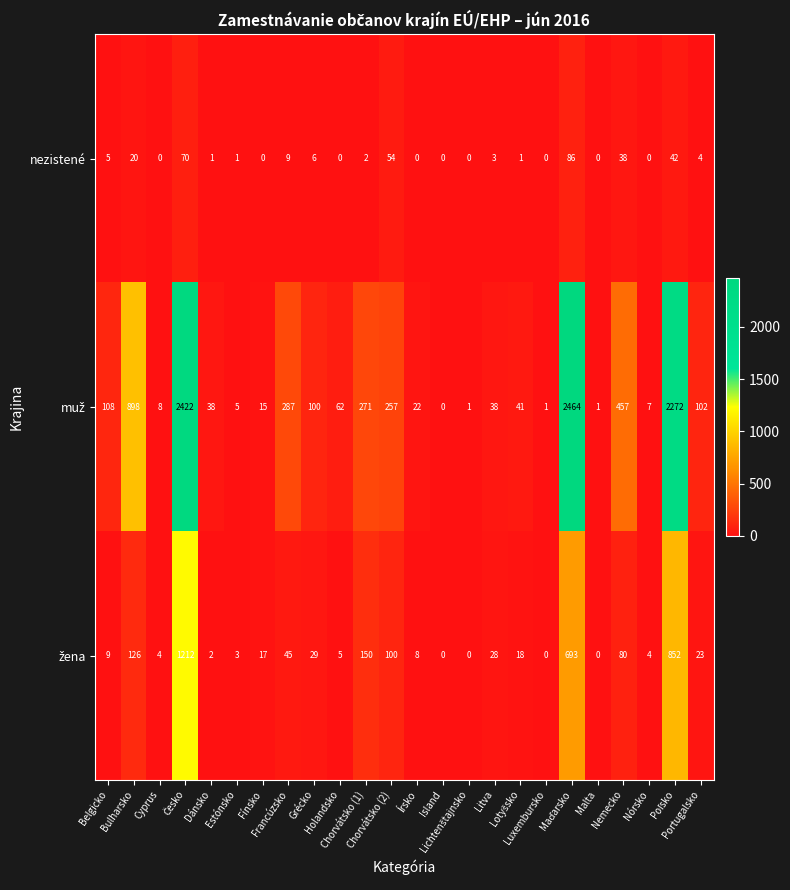

What is the maximum value shown in the chart?

2464